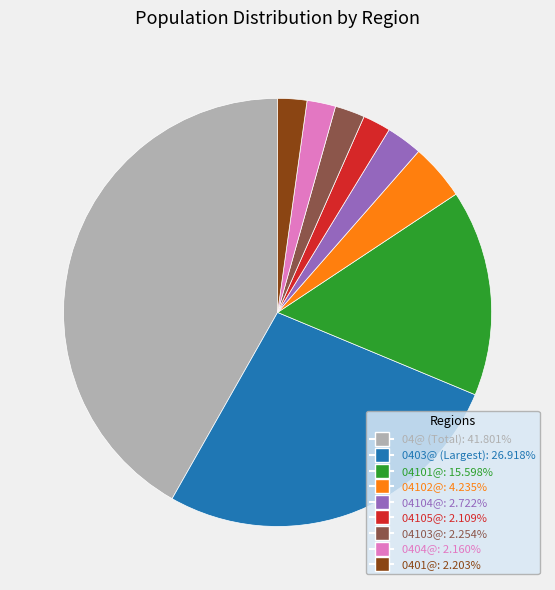

Does any single category account for the majority?

No